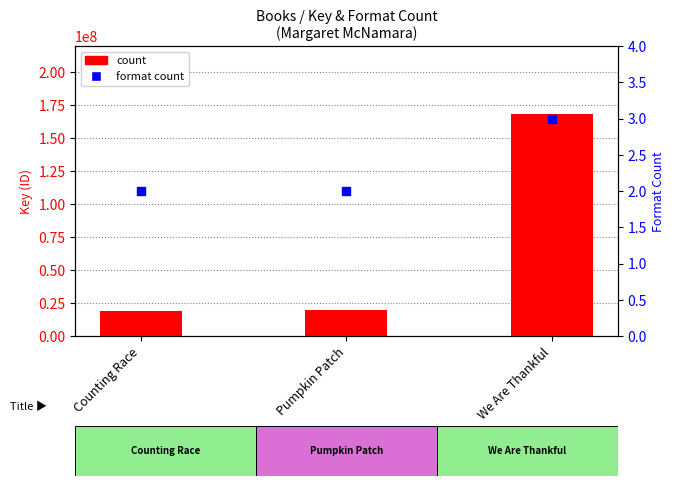

Is the value of format count at Counting Race greater than the value of count at We Are Thankful?

No